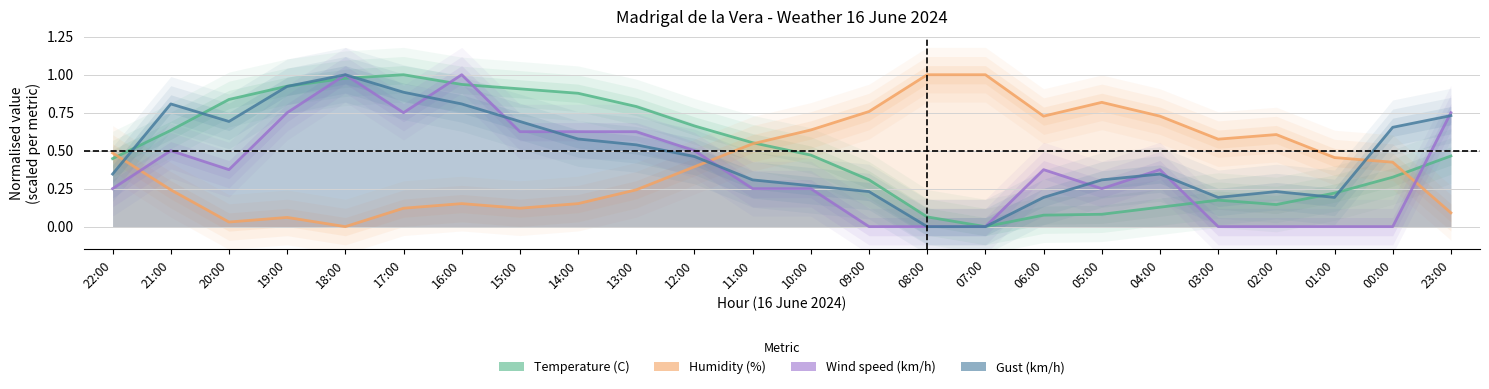

Count the number of categories in the chart.

24